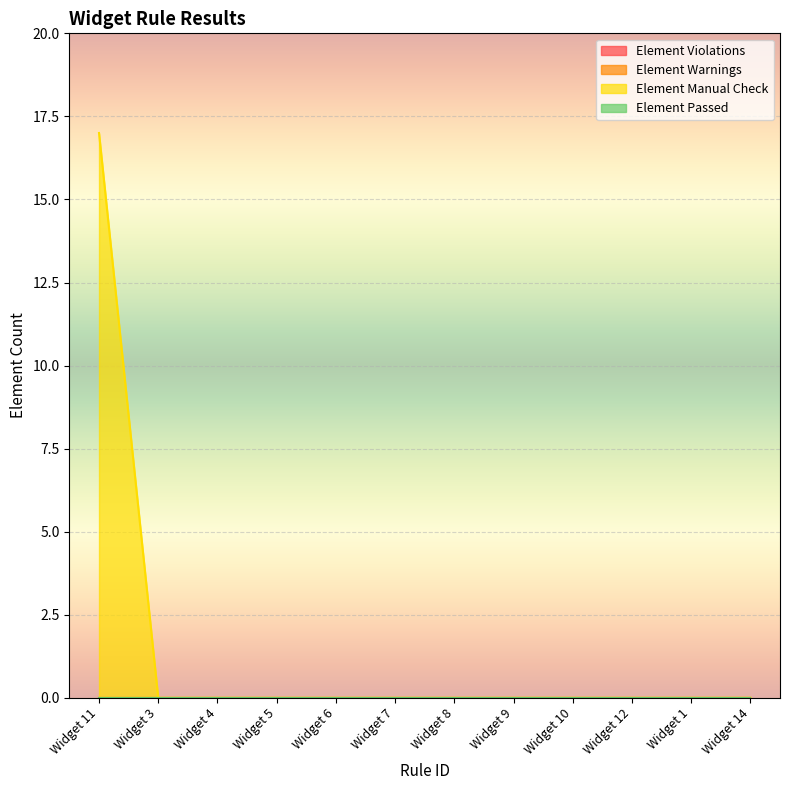

List the series in order of their peak value, highest first.

Element Manual Check, Element Violations, Element Warnings, Element Passed